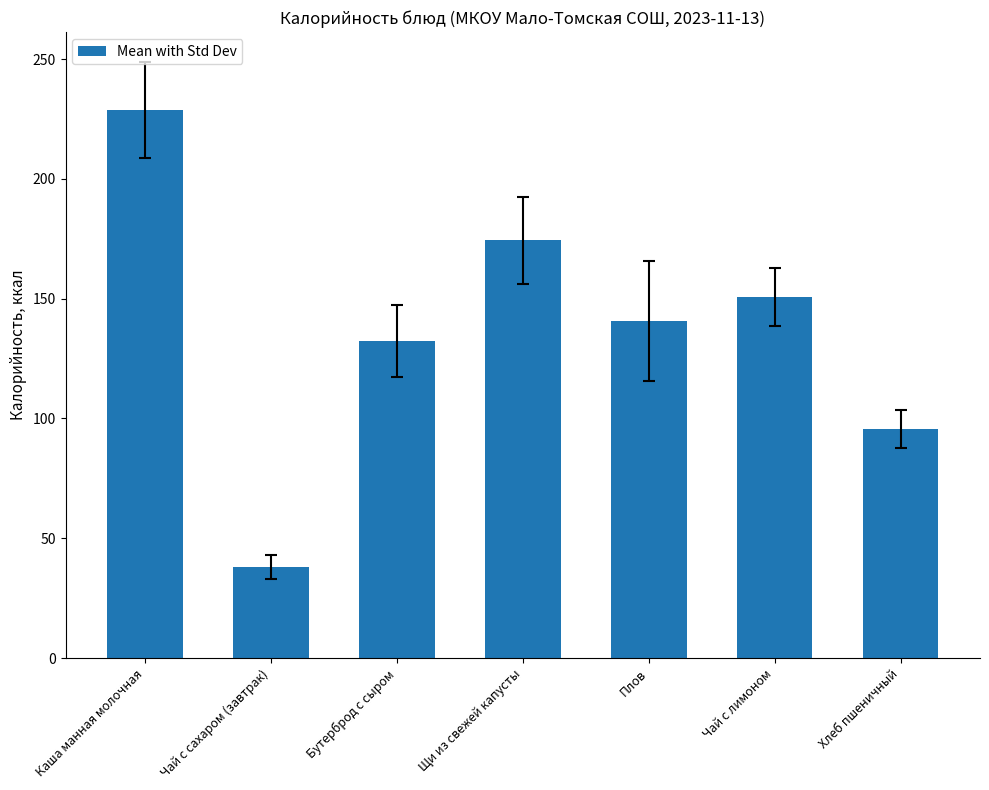

Rank the categories by value from highest to lowest.

Каша манная молочная, Щи из свежей капусты, Чай с лимоном, Плов, Бутерброд с сыром, Хлеб пшеничный, Чай с сахаром (завтрак)